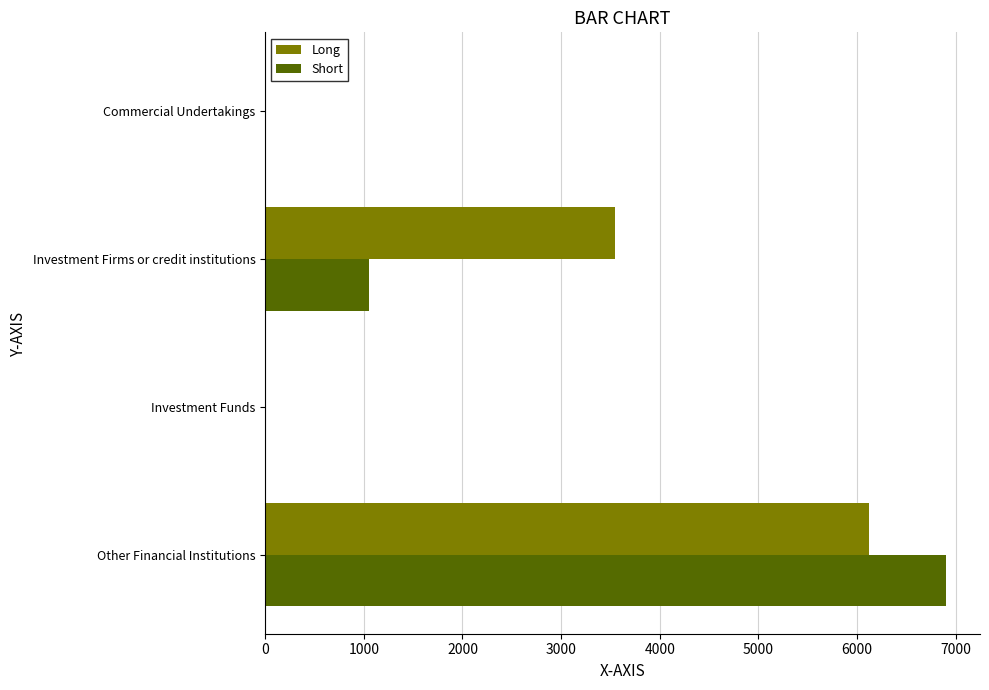

The Long series shows 4108 at Investment Funds. True or false?

False